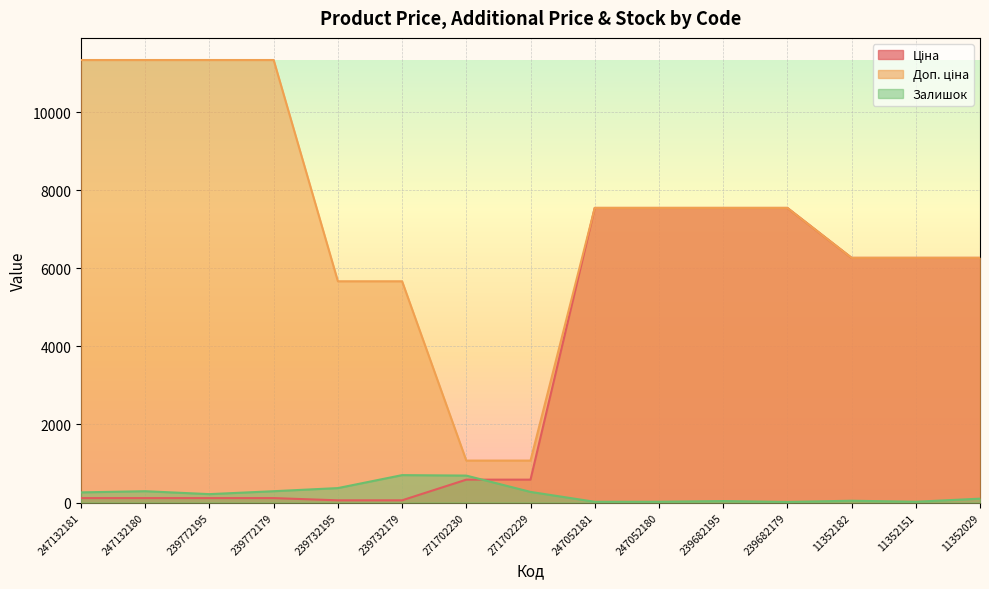

How many values in the Доп. ціна series are below 7545?

7